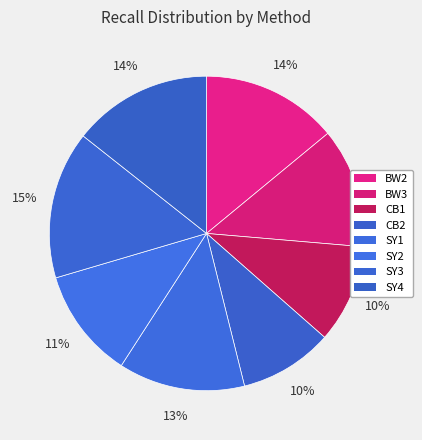

How many segments does this pie chart have?

8